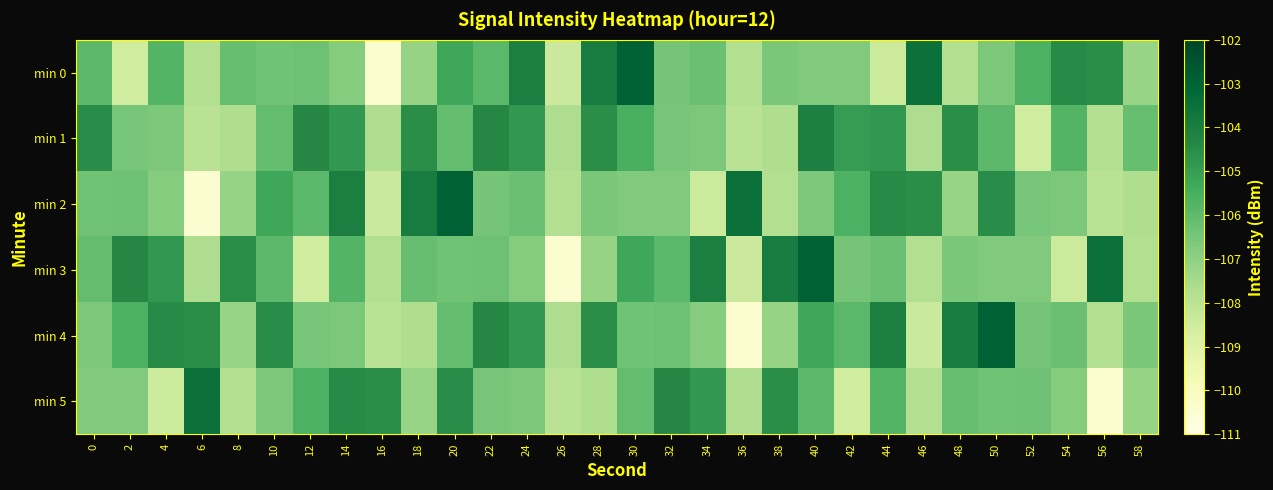

Count the number of categories in the chart.

30